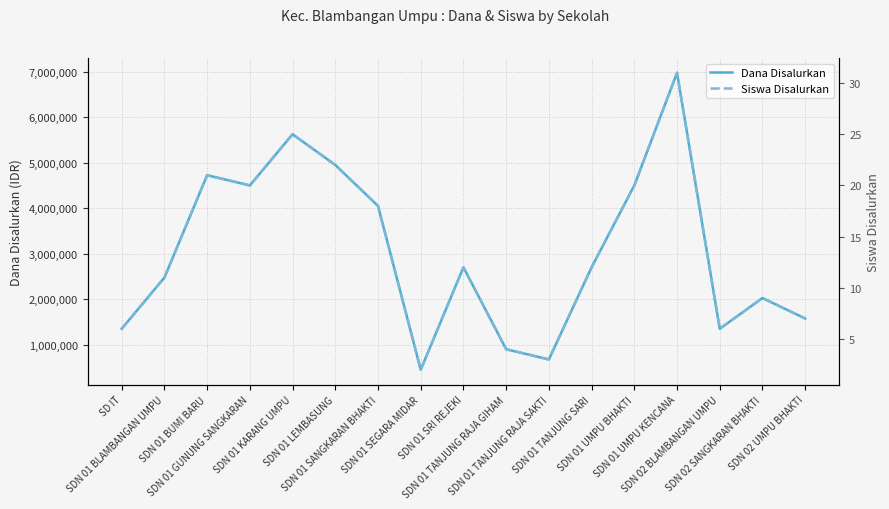

True or false: Siswa Disalurkan and Dana Disalurkan intersect in this chart.

False